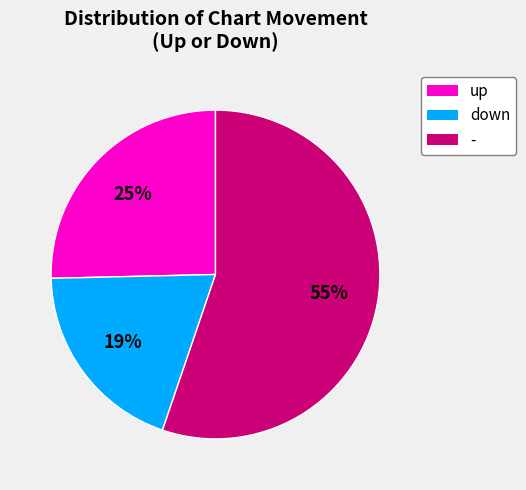

Is there a majority slice in this chart?

Yes